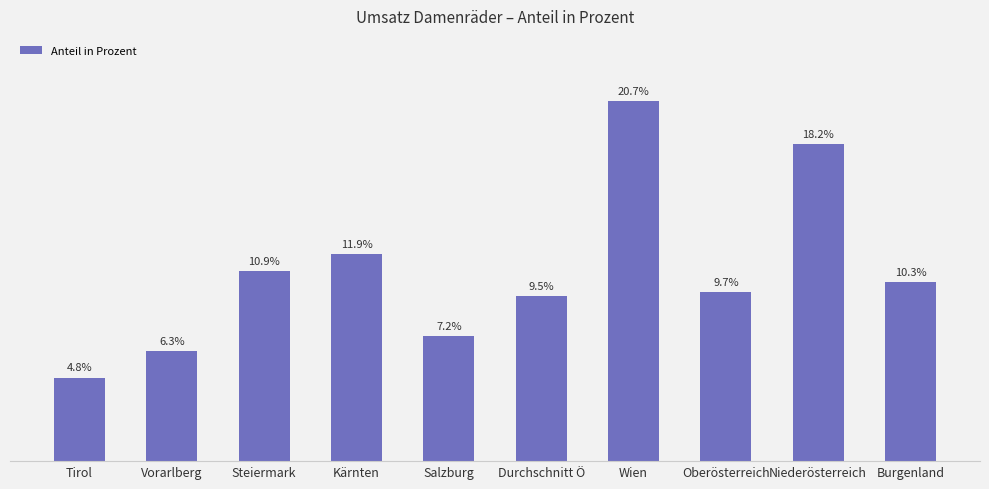

Reading left to right, transcribe all the data shown in this chart.

Tirol=0.0	Vorarlberg=0.1	Steiermark=0.1	Kärnten=0.1	Salzburg=0.1	Durchschnitt Ö=0.1	Wien=0.2	Oberösterreich=0.1	Niederösterreich=0.2	Burgenland=0.1